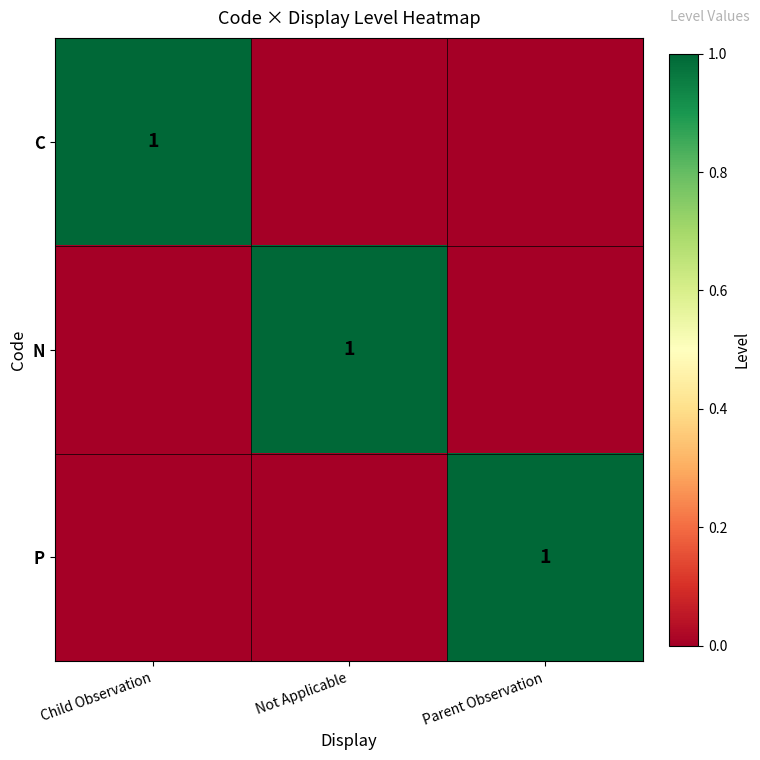

True or false: C has a value of 1 at Child Observation.

True